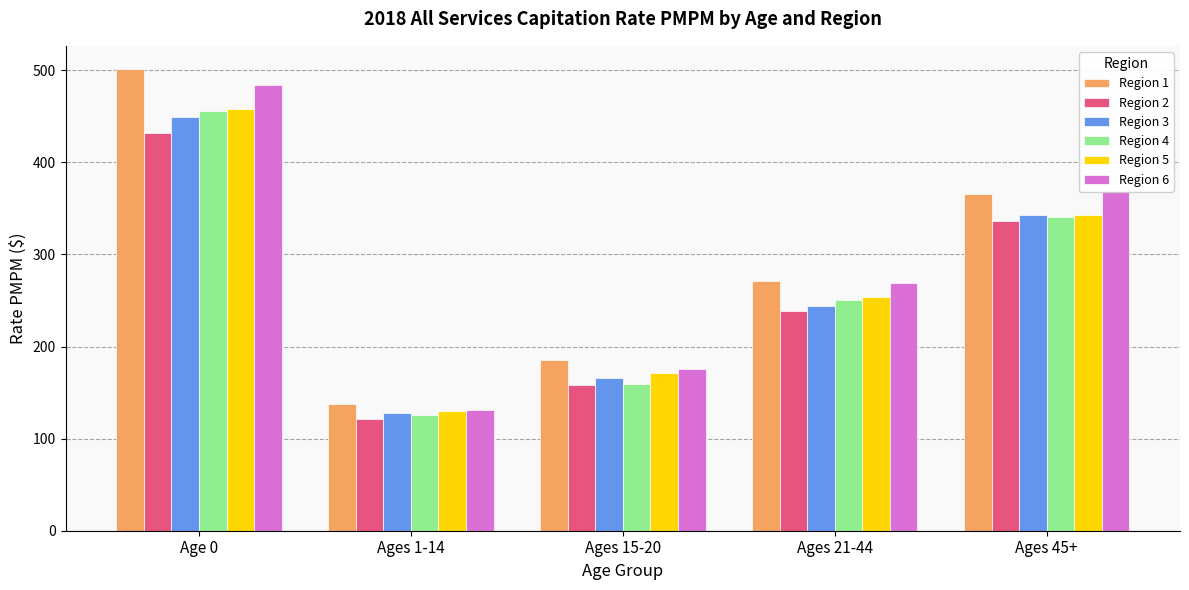

What is the label of the 3rd bar from the right?

Ages 15-20